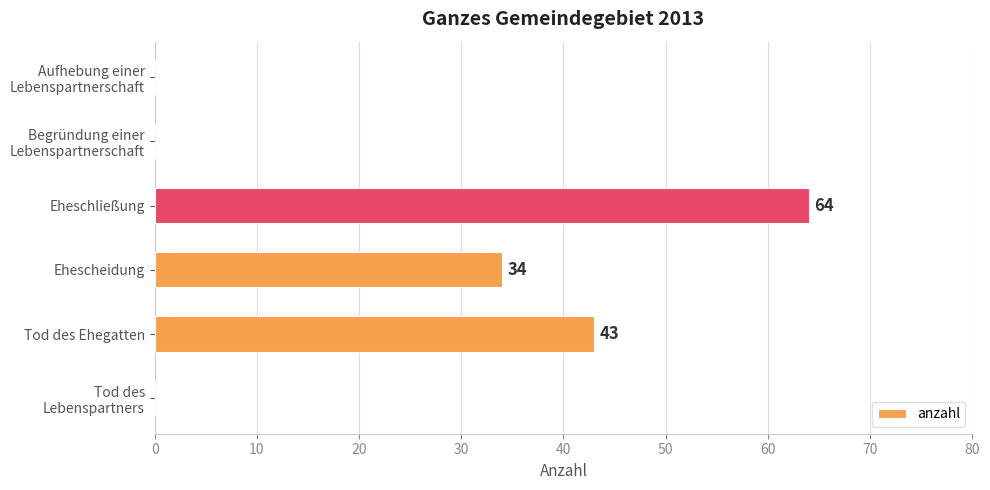

At which label is the value closest to 32?

Ehescheidung